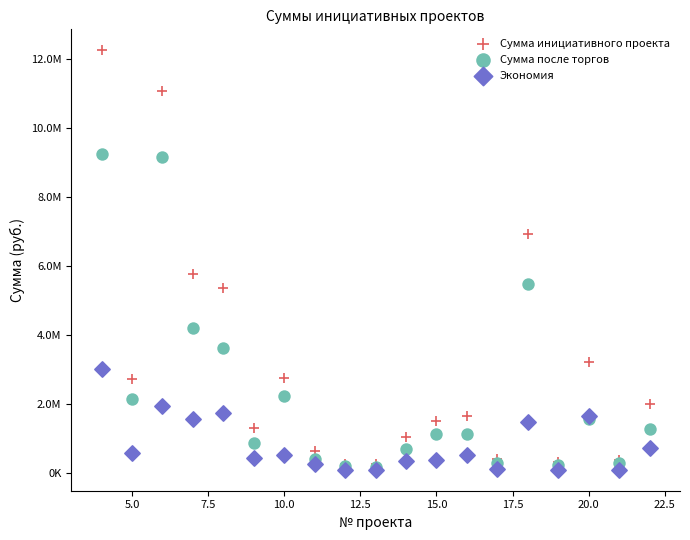

What are all the series names shown in the legend?

Сумма инициативного проекта, Сумма после торгов, Экономия